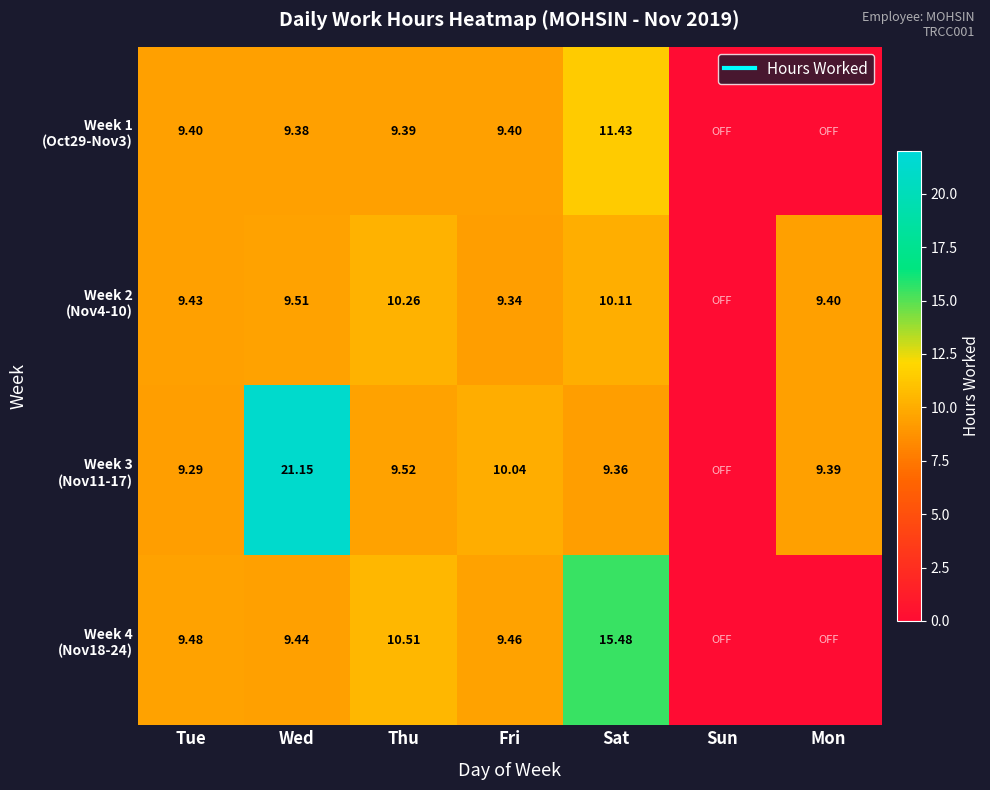

The Week 4 (Nov18-24) series shows 0.0 at Mon. True or false?

True